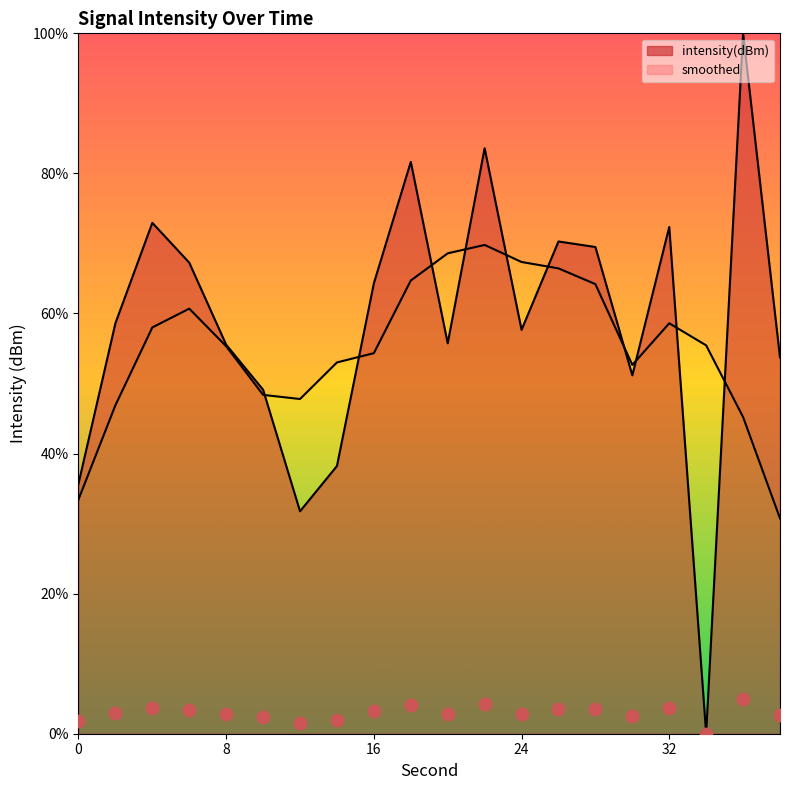

What is the change in value from 2 to 12?

-26.8